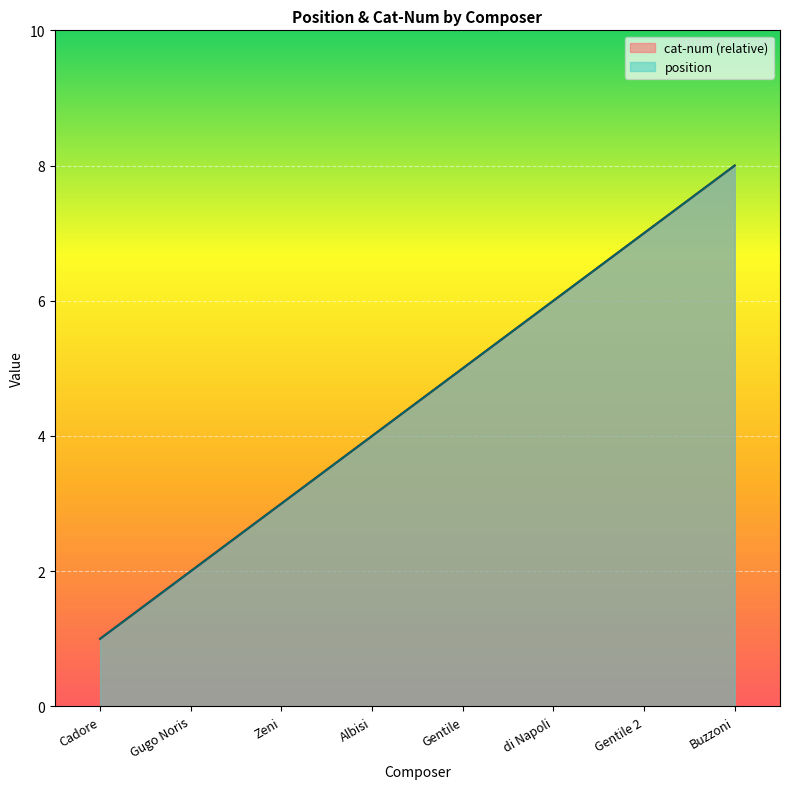

Does the chart display data point markers on the line(s)?

No